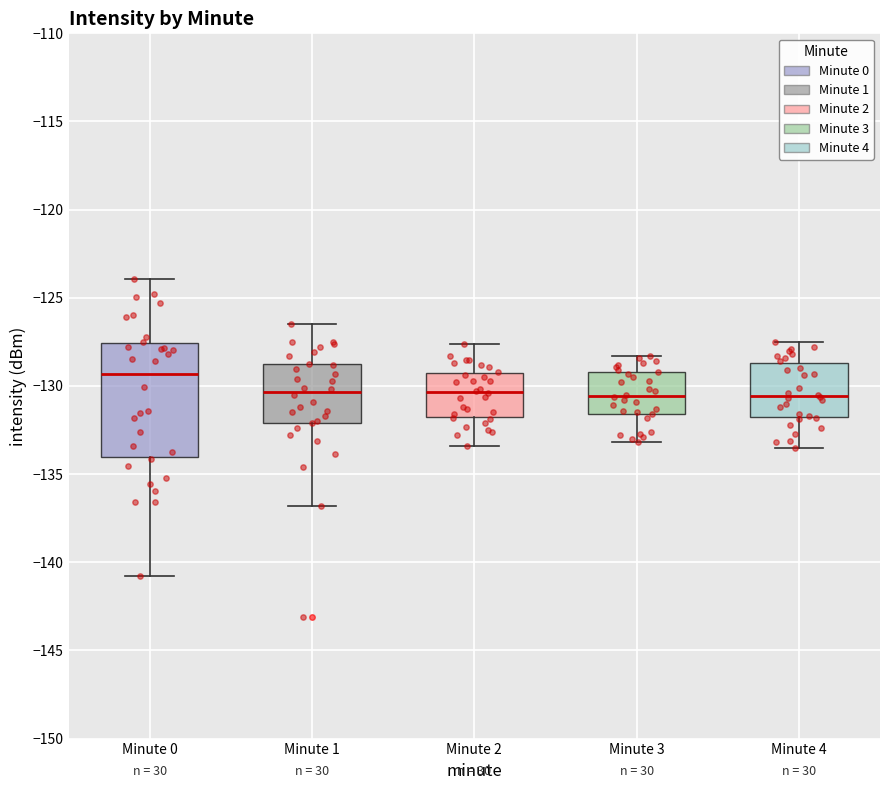

Where does the upper whisker of the box for Minute 2 end on the y-axis? The values are not printed on the chart, so give them approximately, as read against the axis.

-127.5